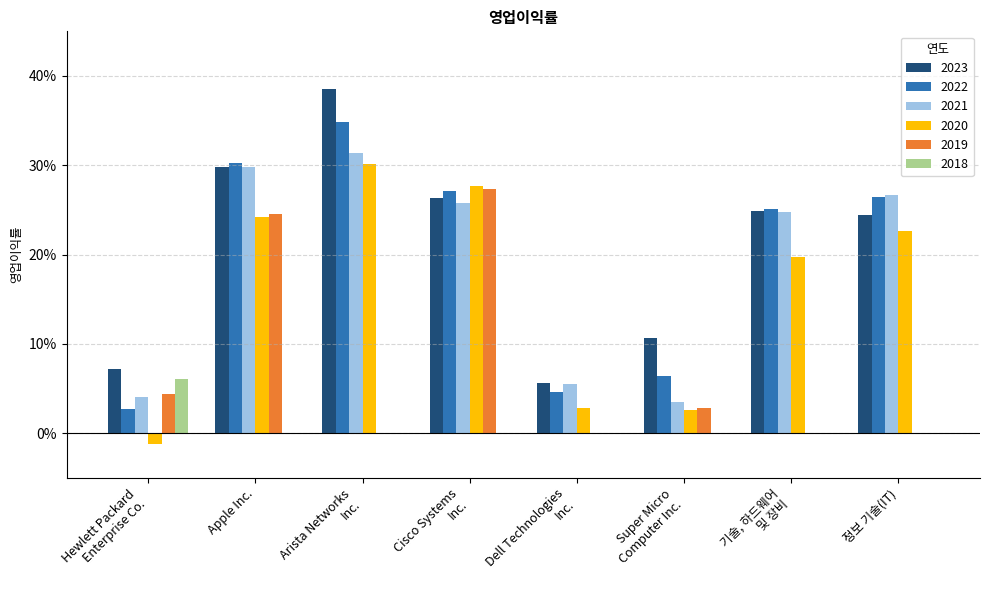

Is the value of 2022 at Hewlett Packard
Enterprise Co. greater than the value of 2020 at Arista Networks
Inc.?

No